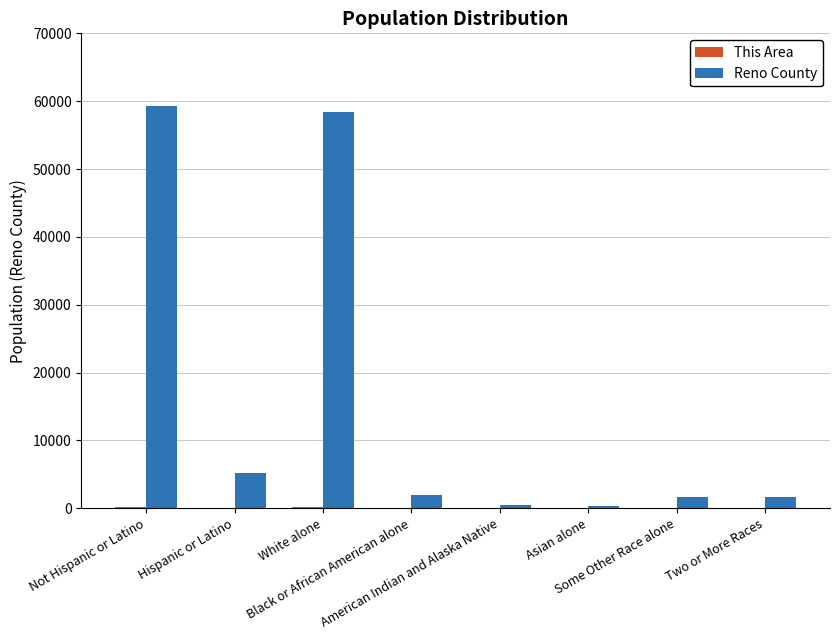

What is the maximum value shown in the chart?

59302